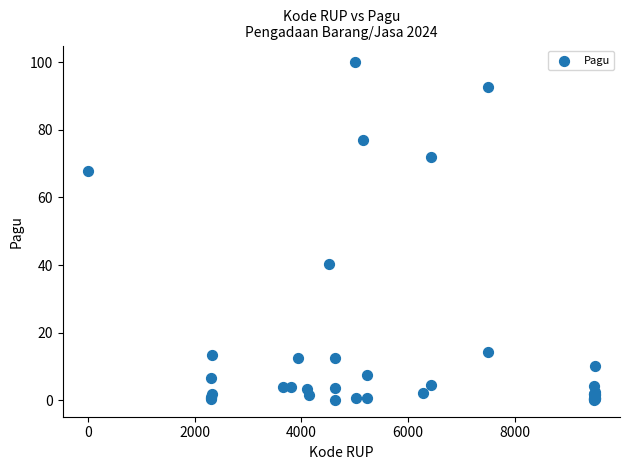

What Y value in the scatter plot is closest to 50?

40.2